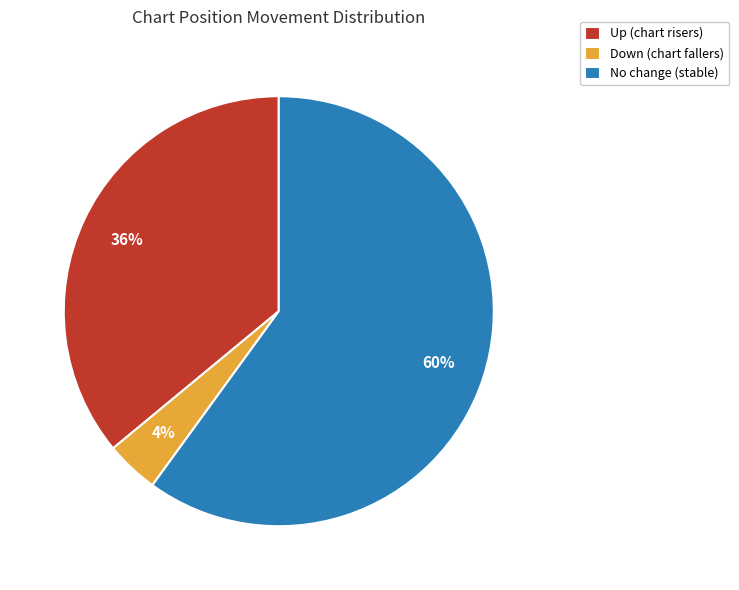

Count the number of slices in the pie.

3